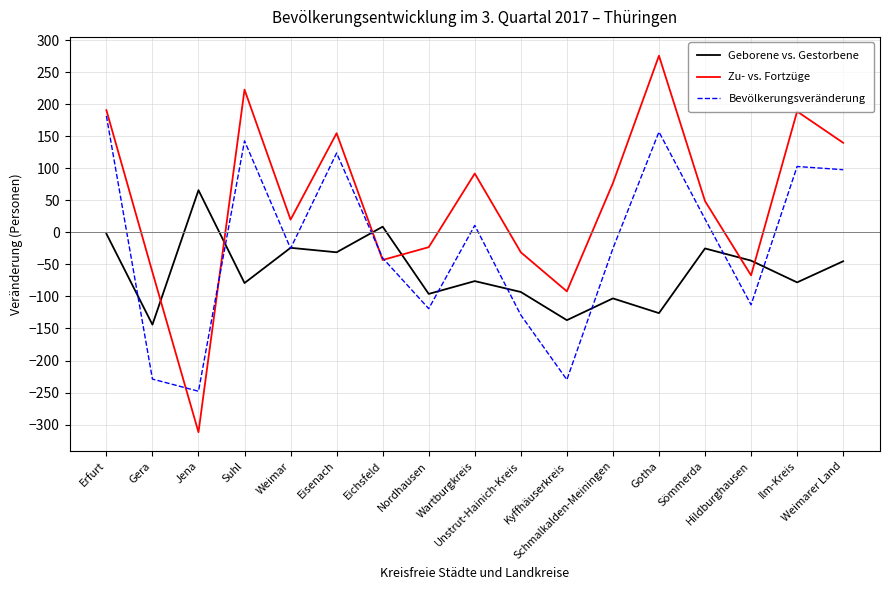

In Zu- vs. Fortzüge, how many points are higher than both neighbors (excluding endpoints)?

5